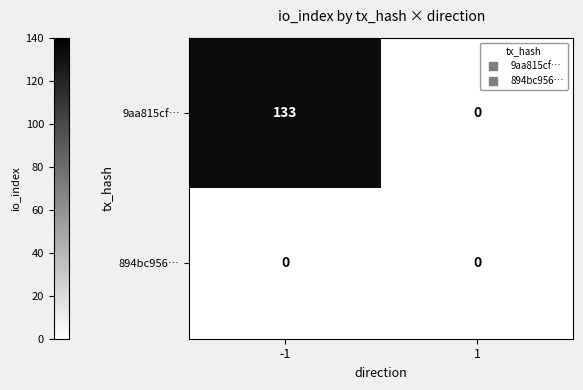

List the series in order of their peak value, lowest first.

894bc956…, 9aa815cf…